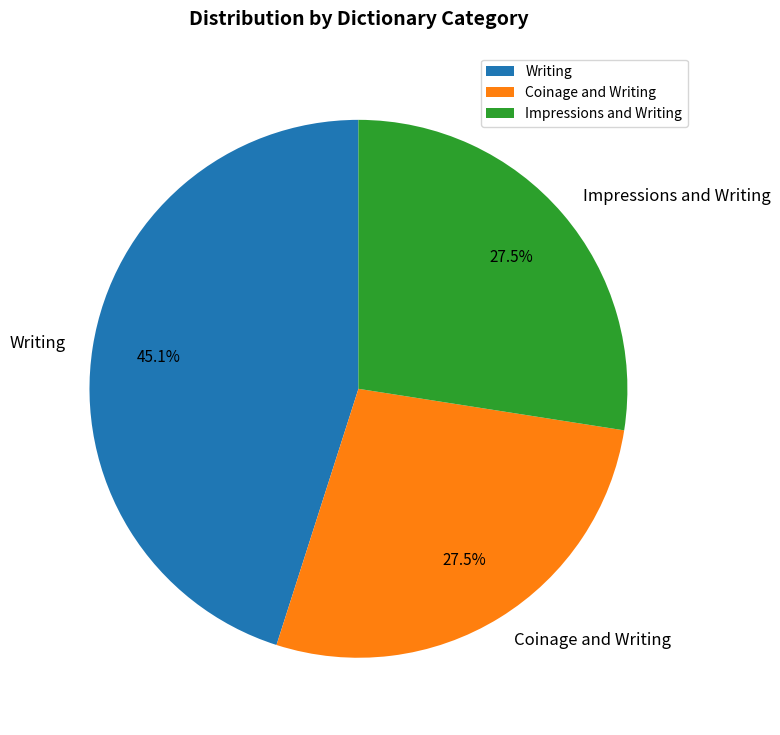

Between Writing and Impressions and Writing, which is larger?

Writing